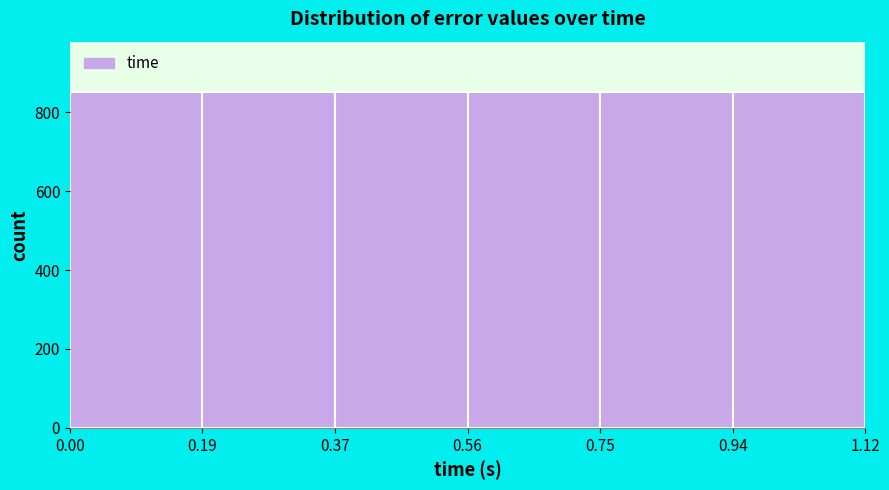

Reading left to right, list every bar in this chart as the range it spans on the x-axis followed by its height. The values are not printed on the chart, so give them approximately, as read against the axis.

0.00 to 0.19: 860
0.19 to 0.37: 860
0.37 to 0.56: 860
0.56 to 0.75: 860
0.75 to 0.94: 860
0.94 to 1.12: 860